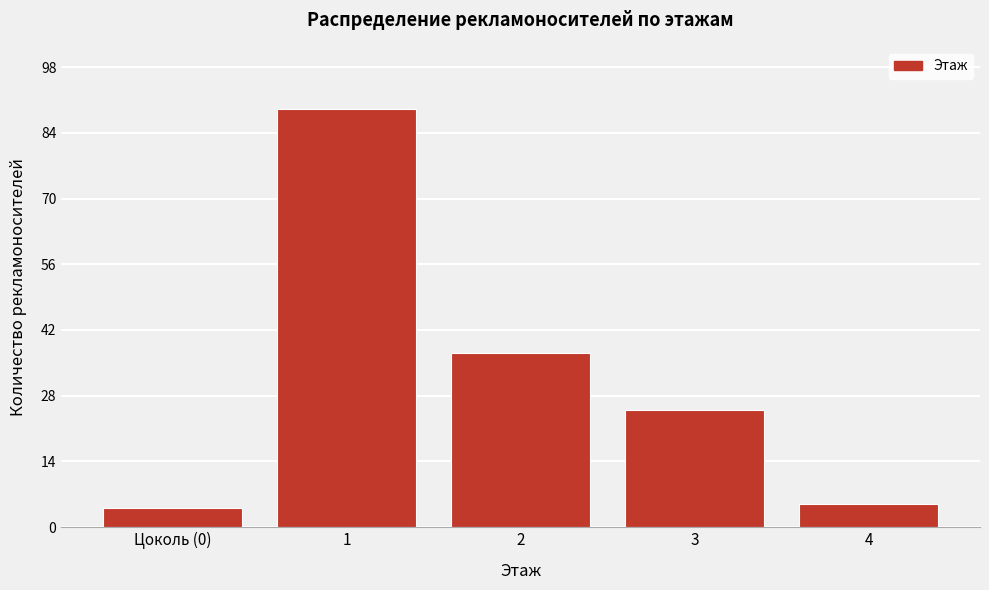

Reading left to right, extract all data points from this chart.

Цоколь (0)=4	1=89	2=37	3=25	4=5